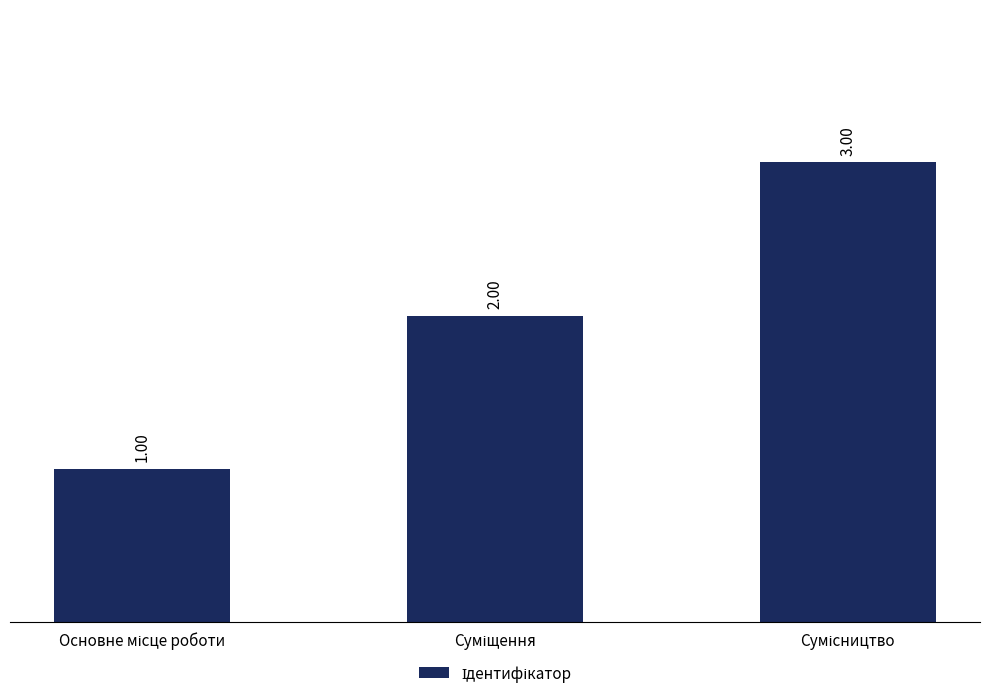

Where does the data first go above 2?

Сумісництво